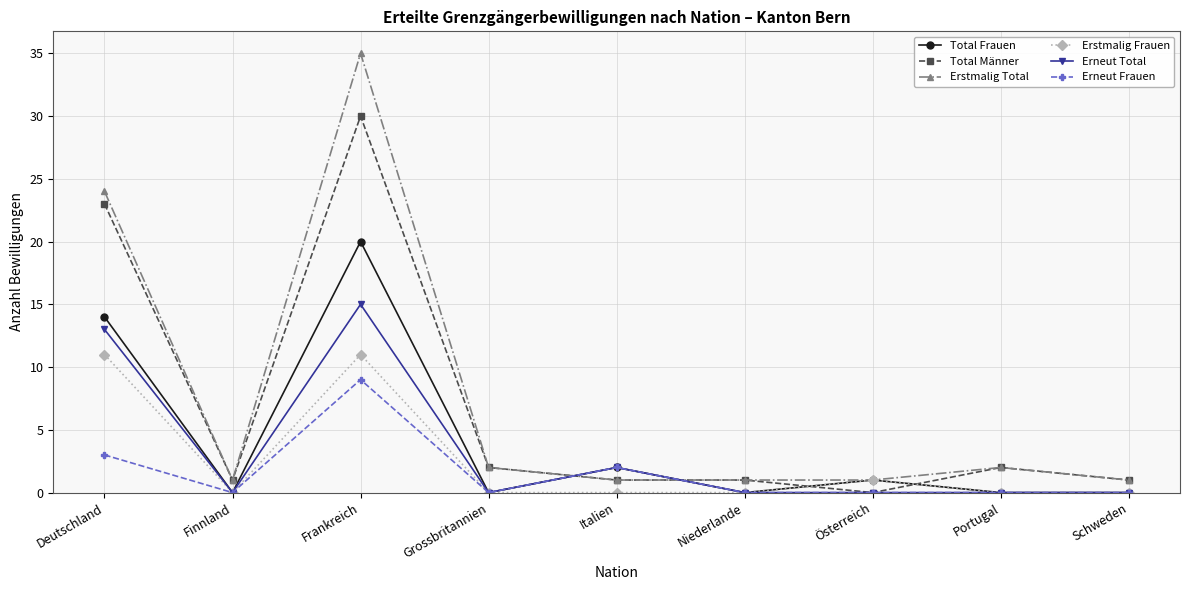

True or false: Erneut Frauen has more than 0 points higher than both neighbors.

True